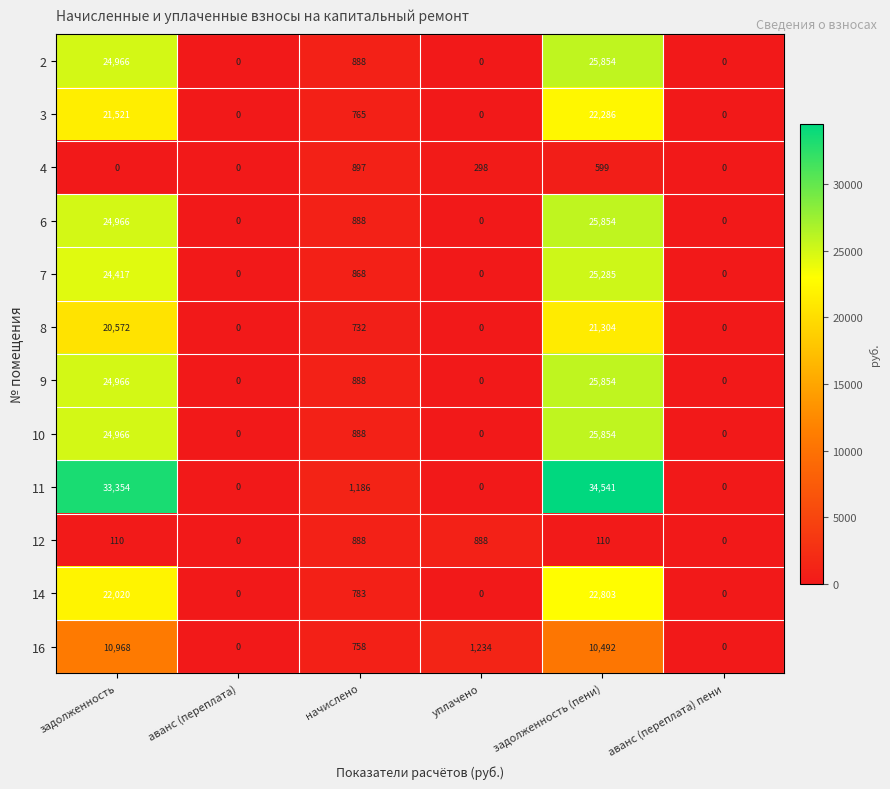

How many data points does each series have?

6